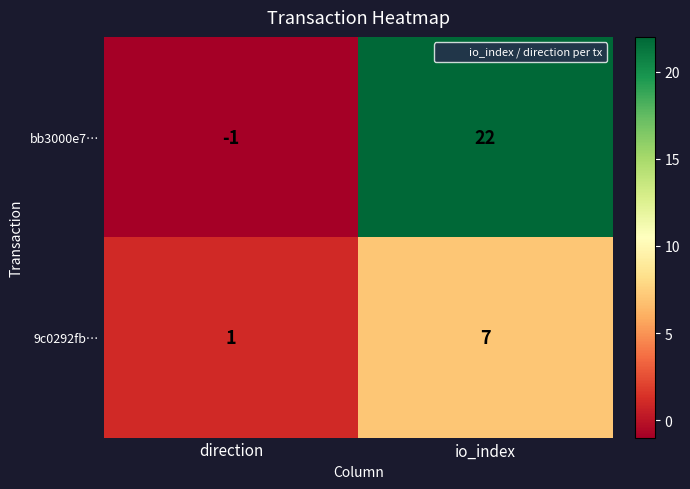

Which series changed the most between direction and io_index?

bb3000e7…